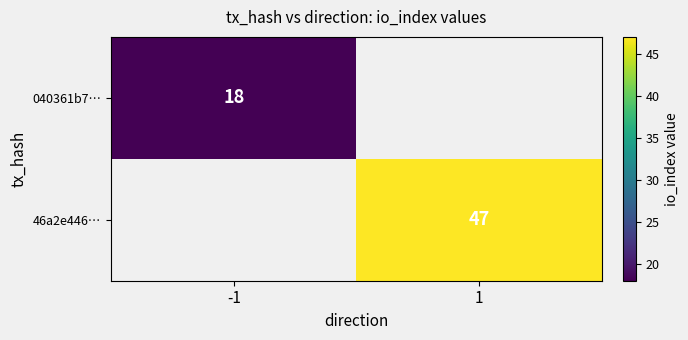

True or false: 040361b7… has a value of 18 at -1.

True